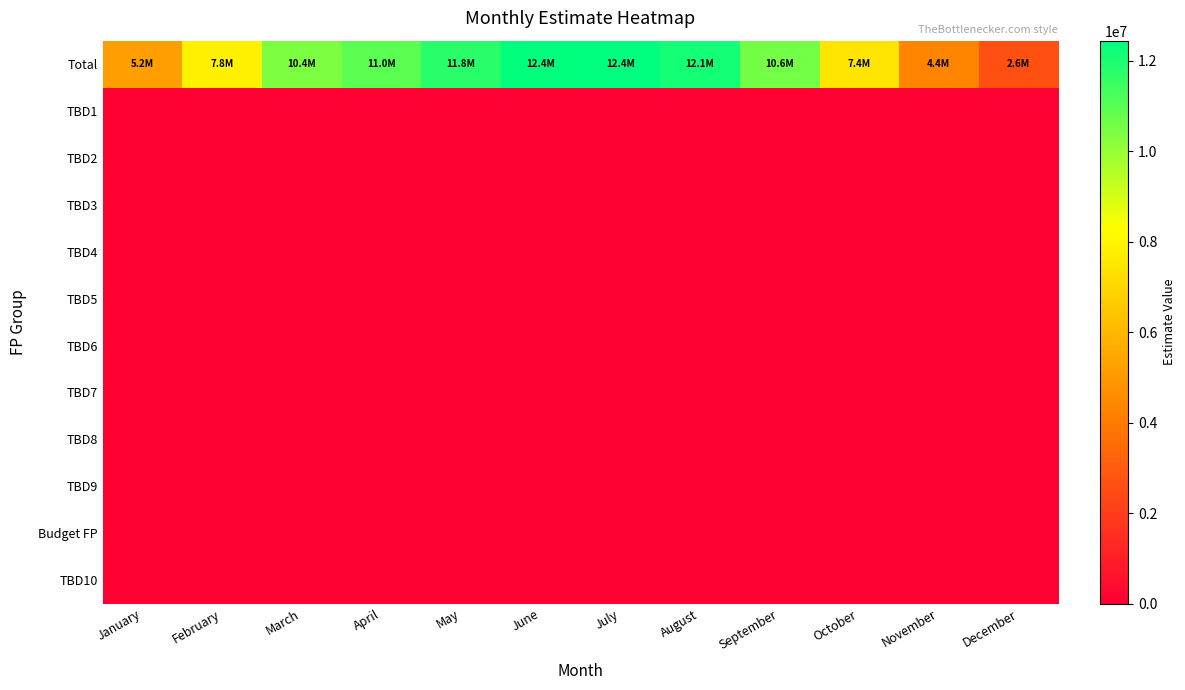

At which category is the sum across all series the highest?

July